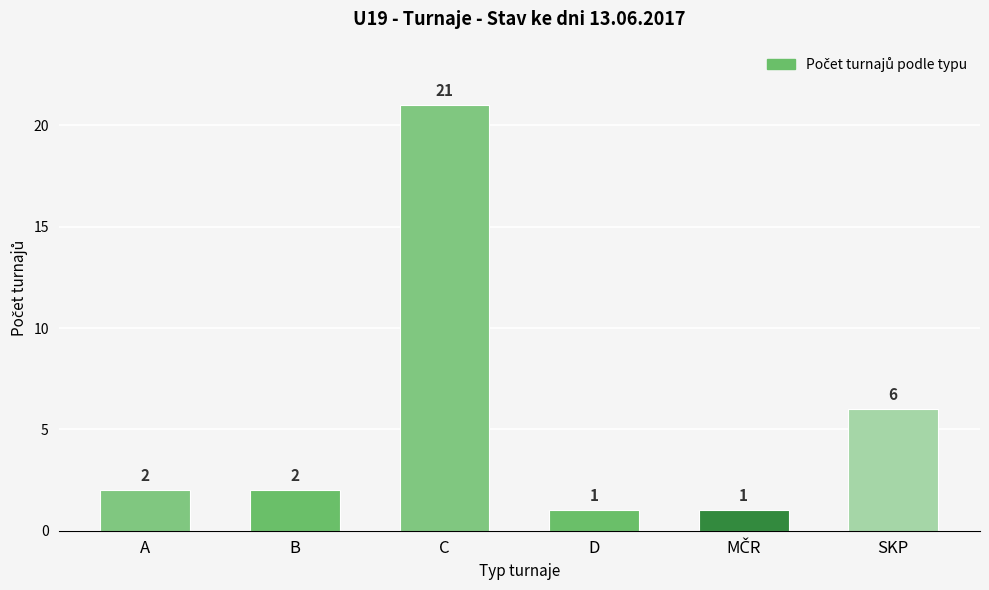

What is the sum of all values?

33